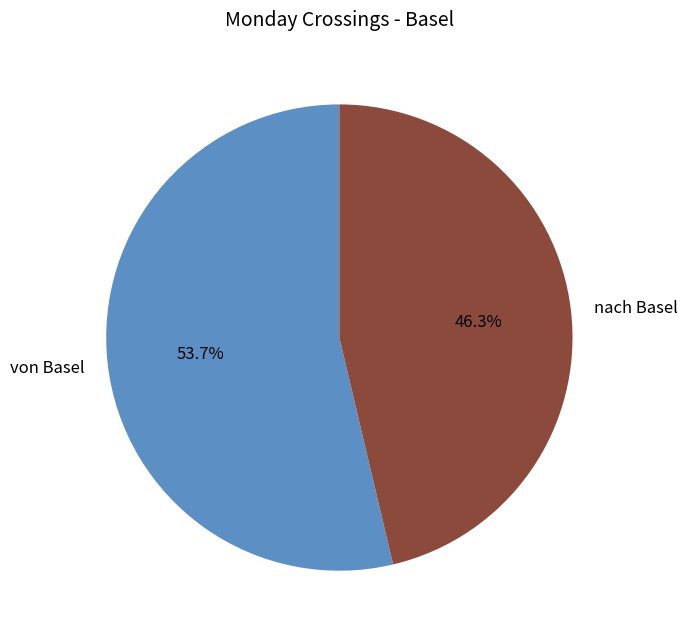

Is the sum of nach Basel and von Basel greater than half?

Yes